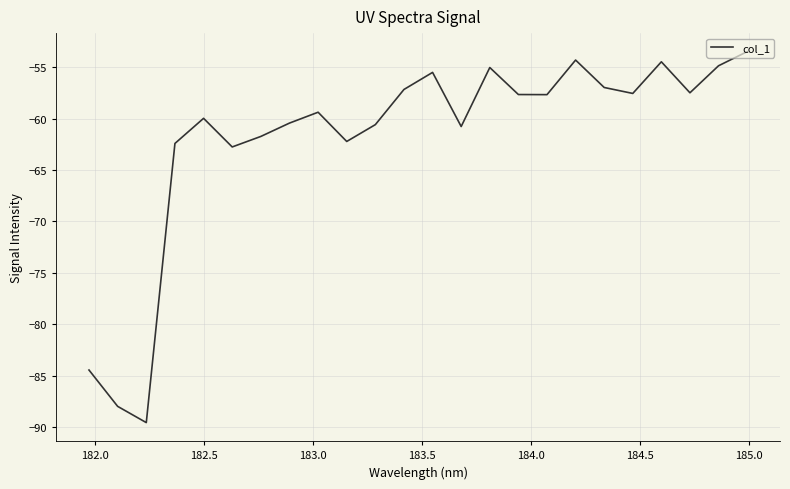

What is the difference between the second highest and second lowest values?

33.7